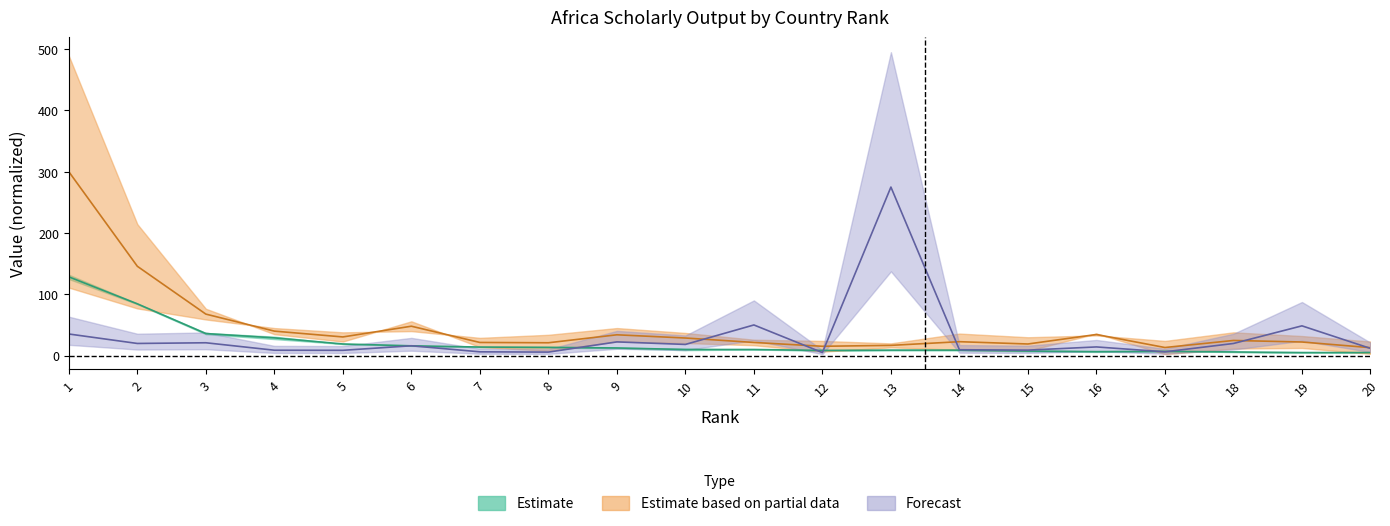

Which category has the highest value in the Self-citations series?

1